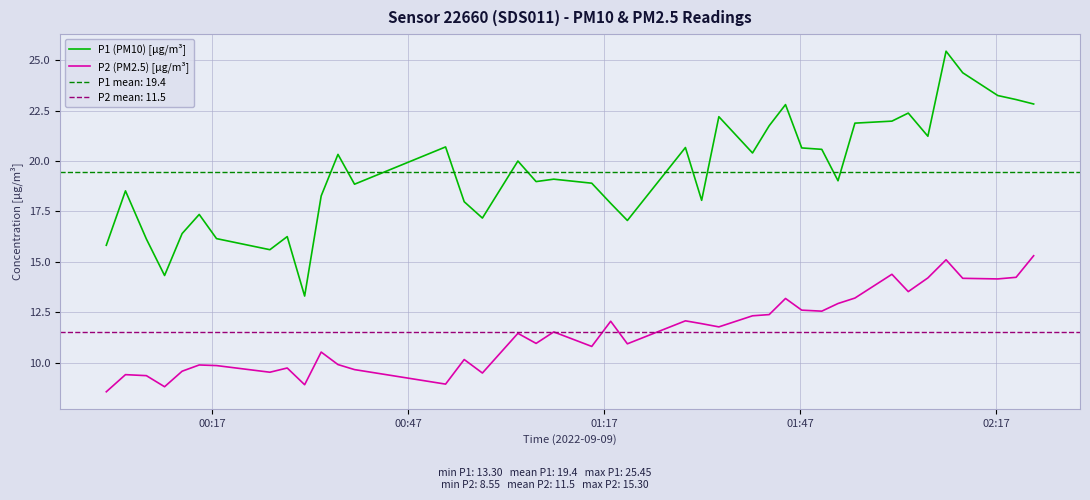

True or false: P1 (PM10) [µg/m³] and P2 (PM2.5) [µg/m³] cross at least once.

False